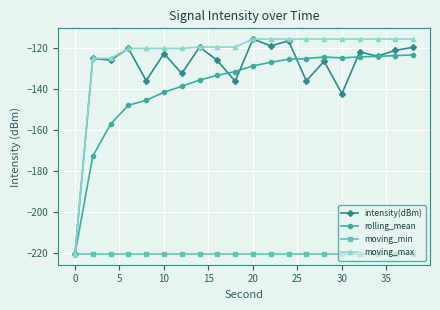

Which series has the largest total across all categories?

moving_max